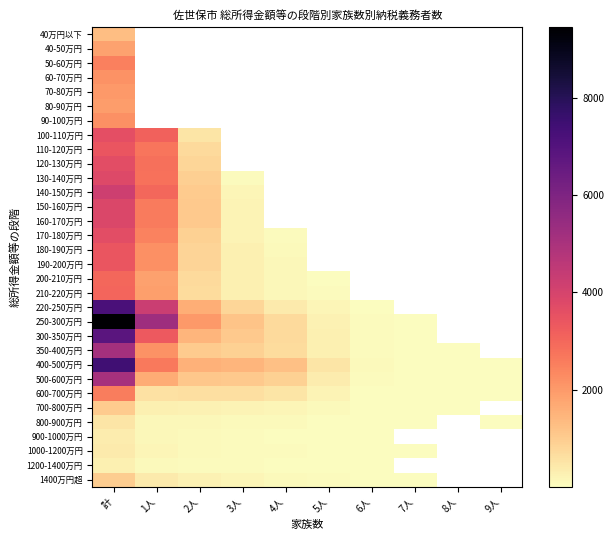

What is the maximum value for 210-220万円?

3034.0